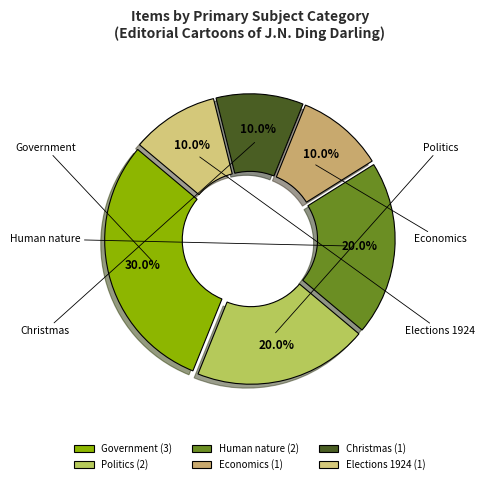

Count the number of slices in the pie.

6